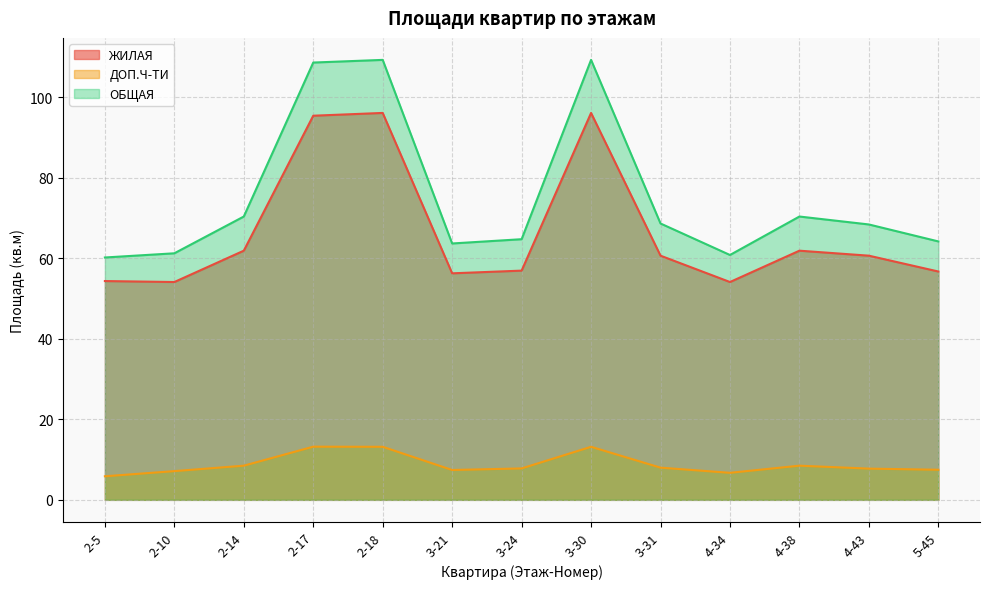

Where is the first local minimum for ОБЩАЯ?

3-21